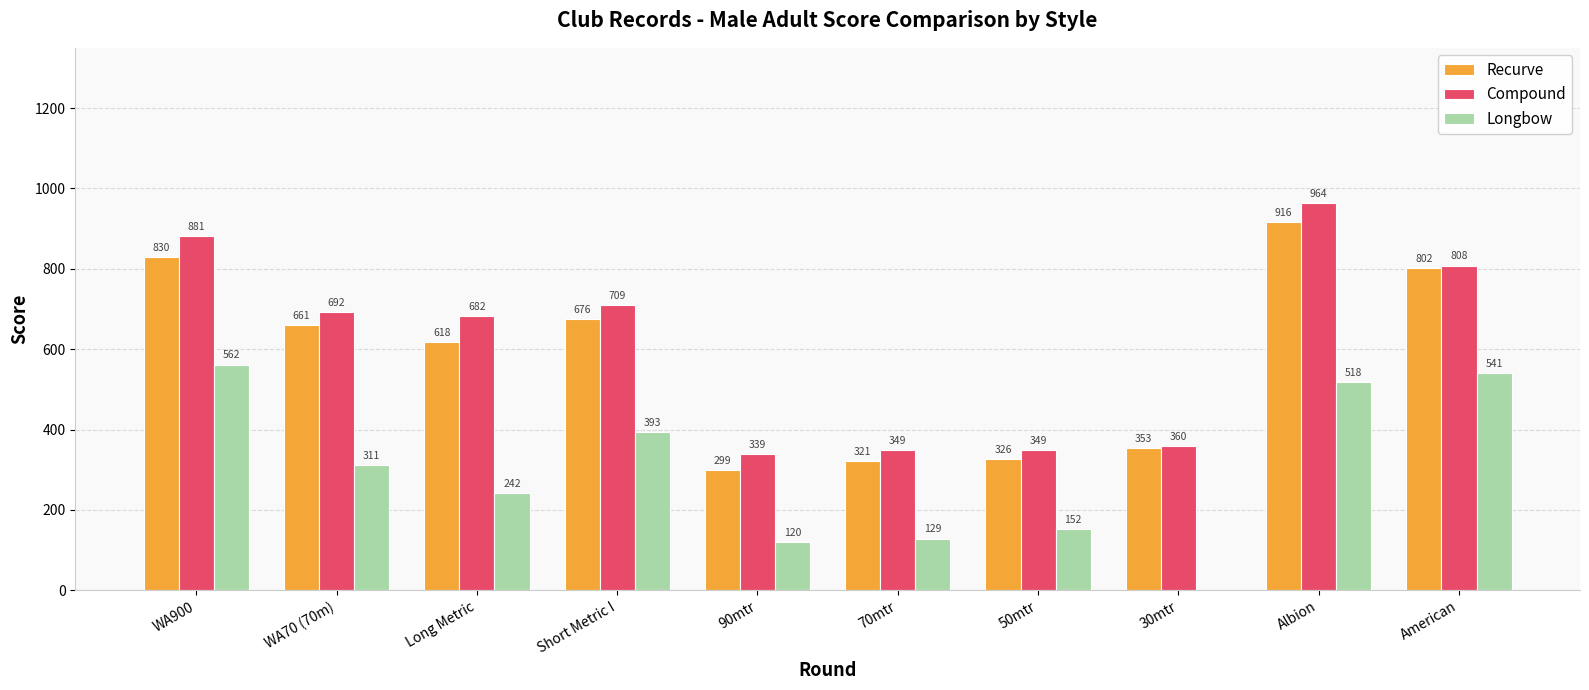

The value of Recurve at Short Metric I is 1021. True or false?

False